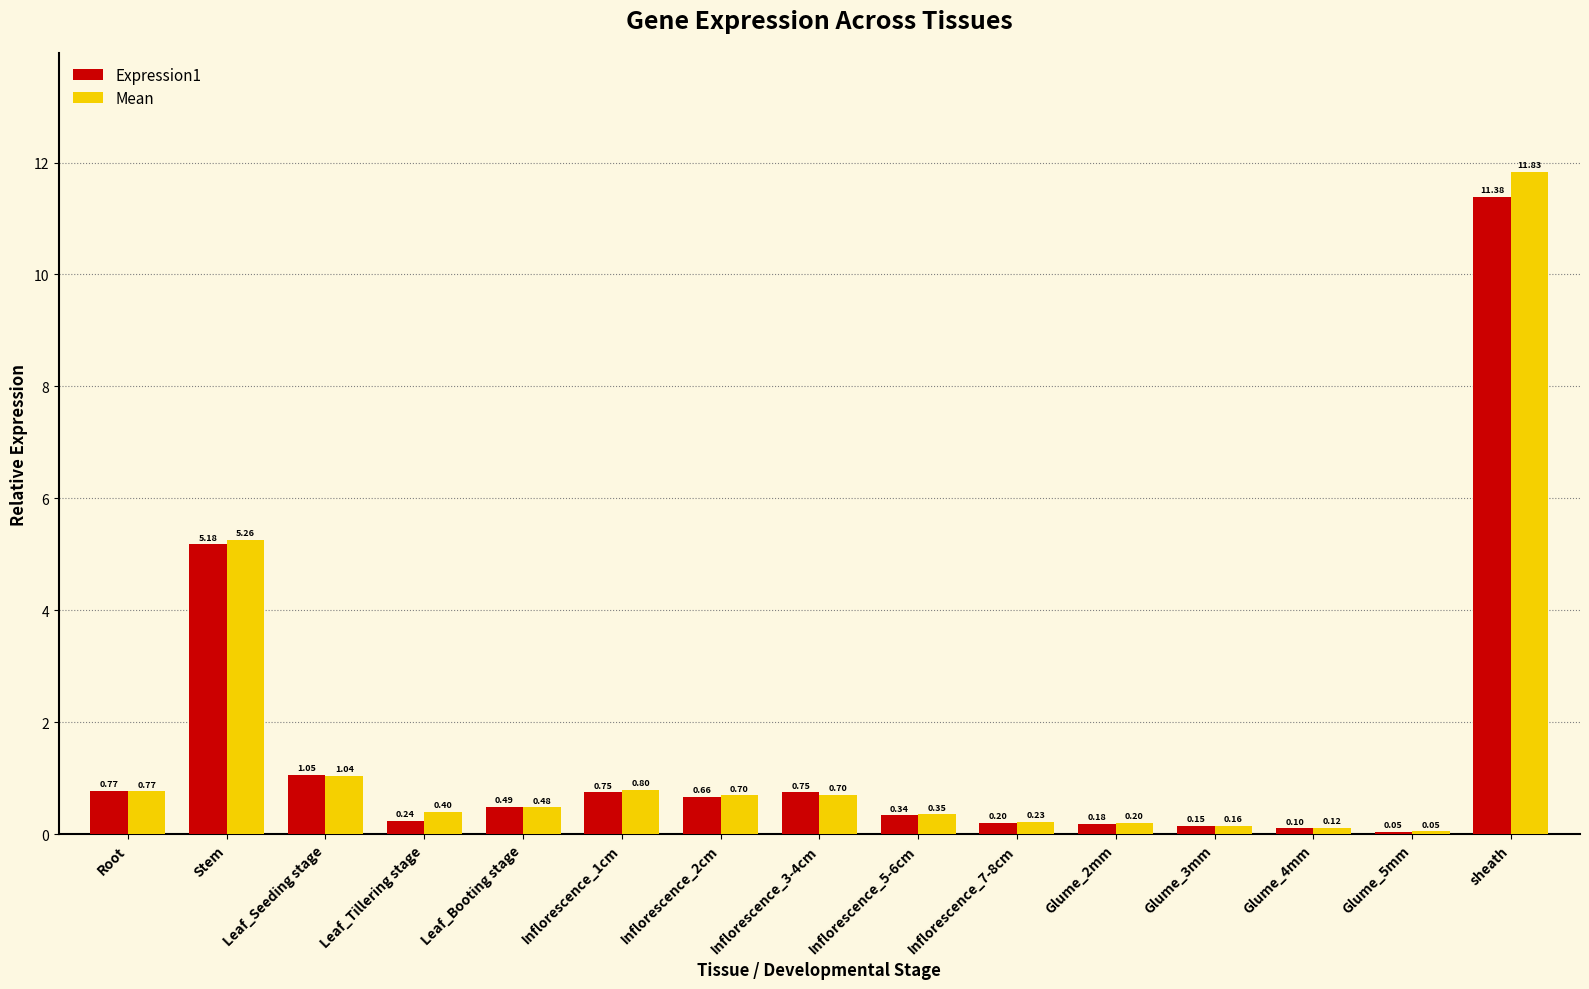

Which category has the highest value across all series?

sheath